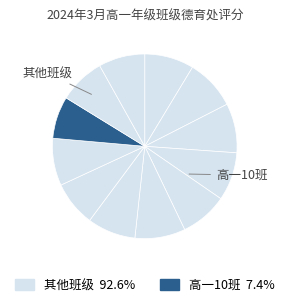

Which slice is the smallest?

高一10班